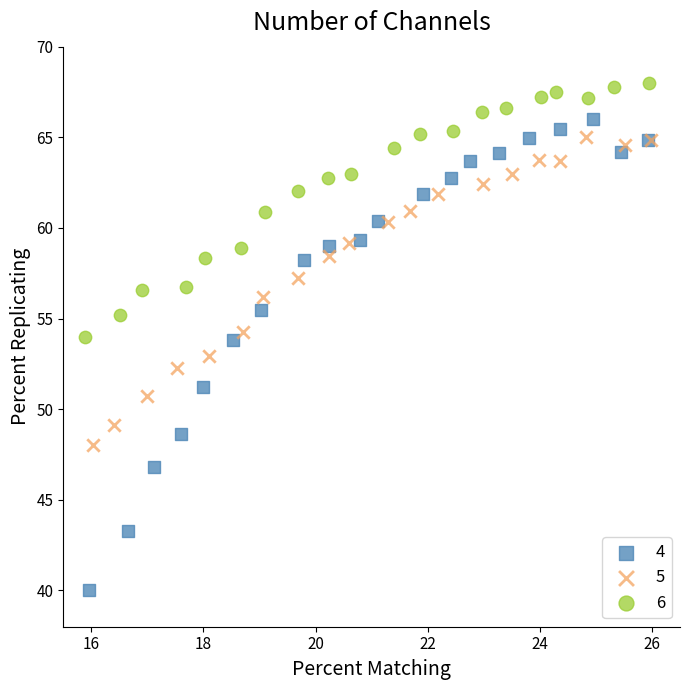

Which series has the widest spread of Y values?

4